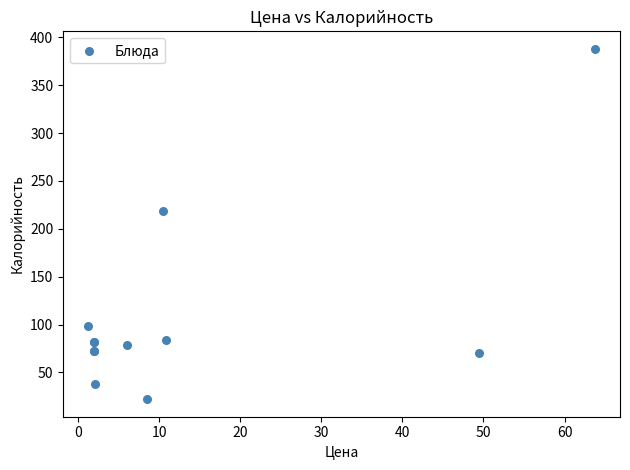

What Y value in the scatter plot is closest to 205?

219